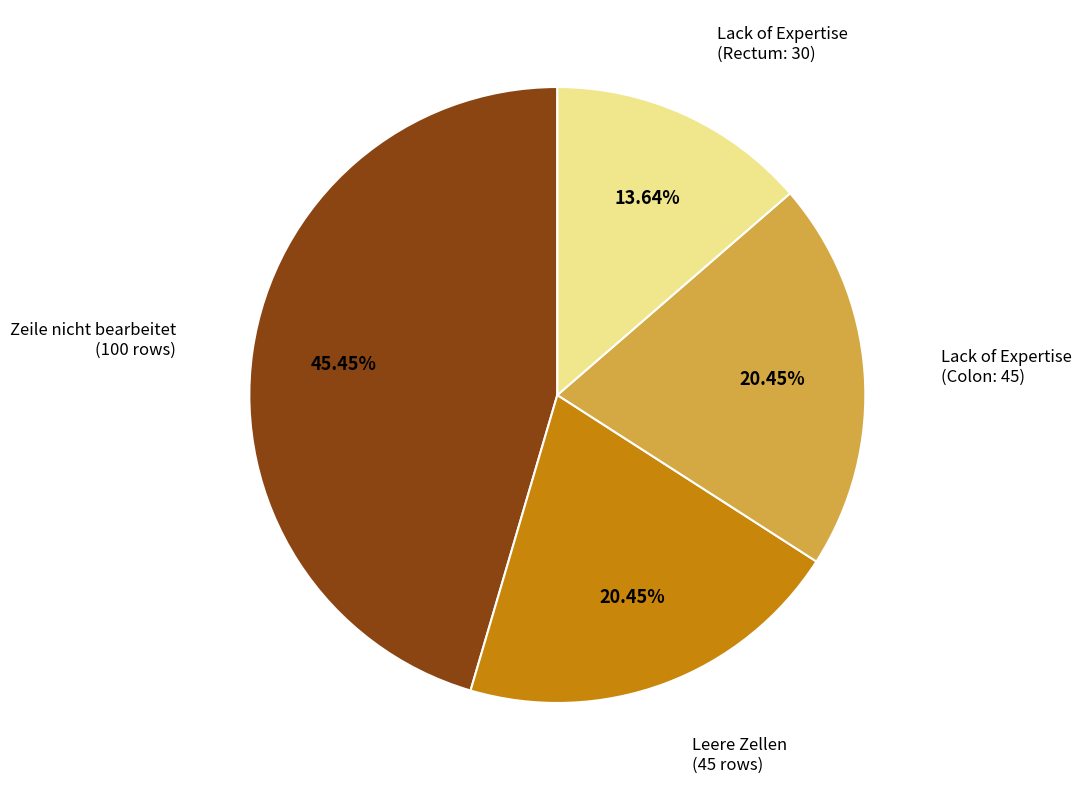

Does any single category account for the majority?

No